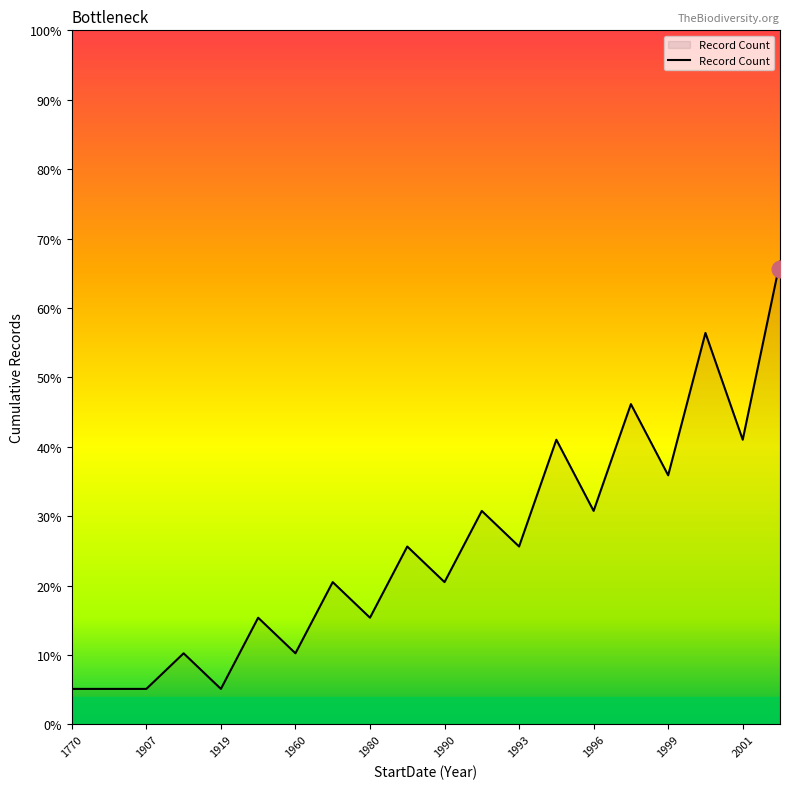

Which category has the highest value across all series?

2003